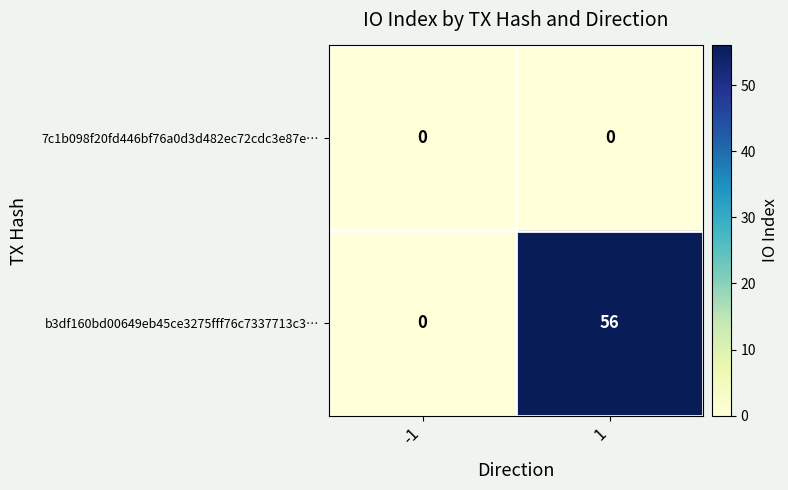

Which series has the widest spread of values?

b3df160bd00649eb45ce3275fff76c7337713c3…